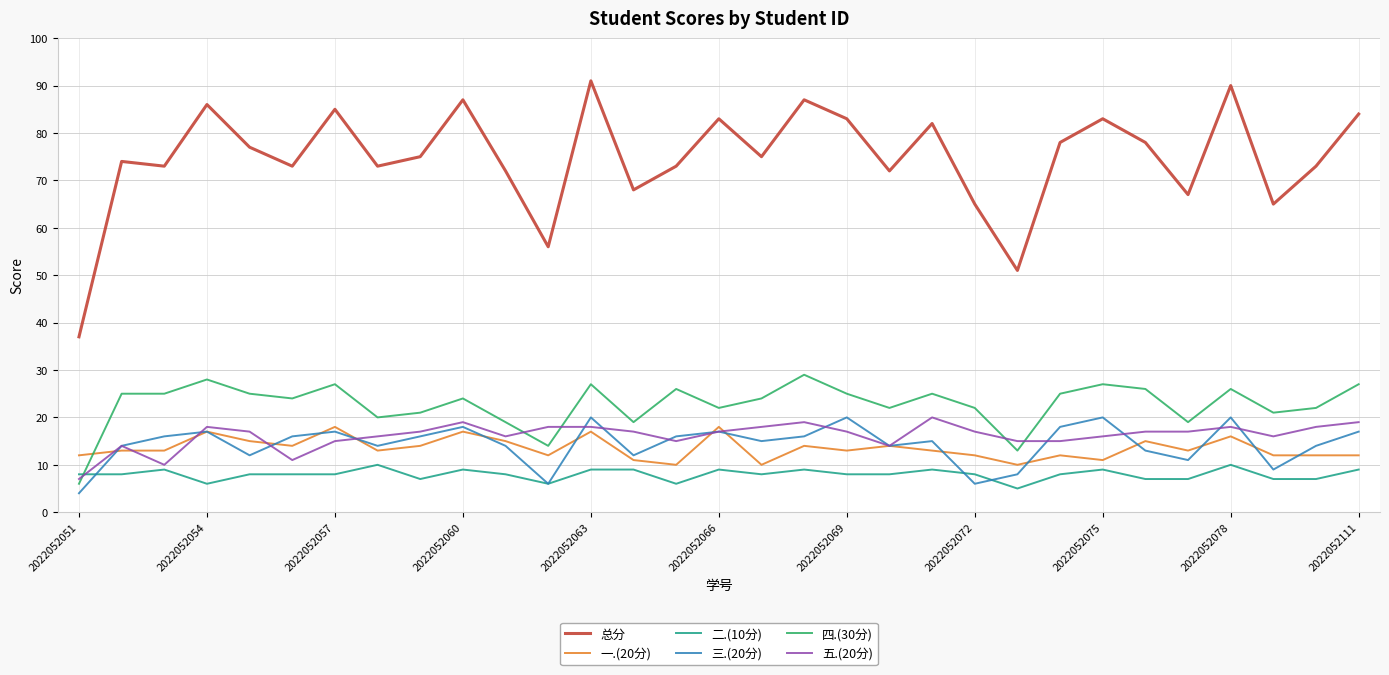

Count the 二.(10分) values in the range 7 to 9.

25